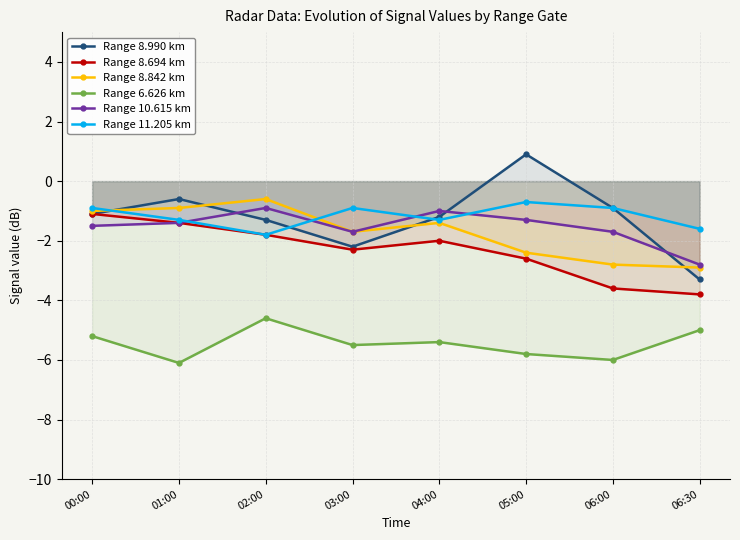

Is the value of Range 8.990 km at 00:00 greater than the value of Range 8.694 km at 06:00?

Yes